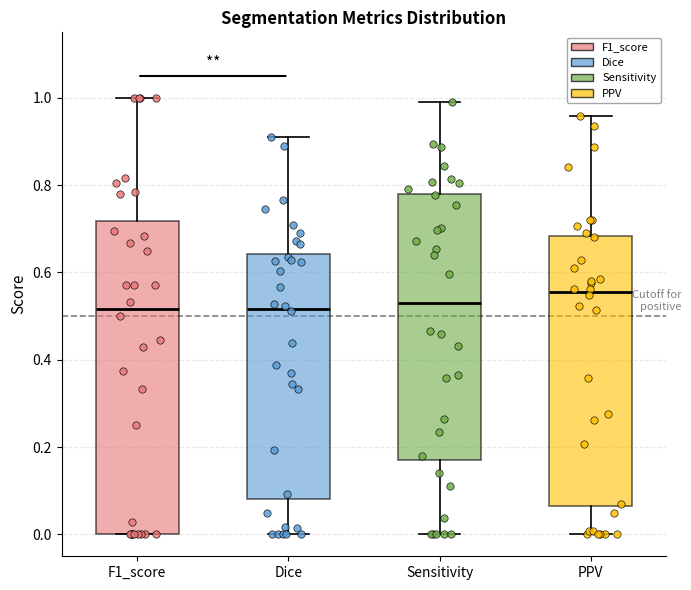

Where does the lower whisker of the box for Sensitivity end on the y-axis? The values are not printed on the chart, so give them approximately, as read against the axis.

0.00